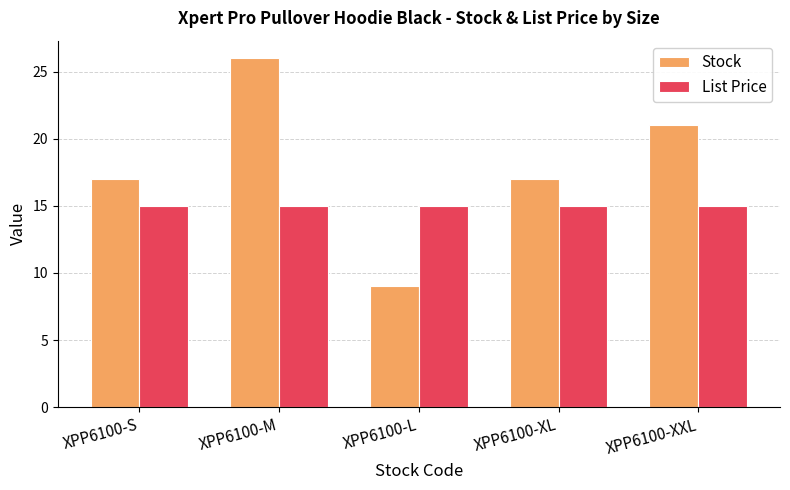

How many bars are there in each group?

2